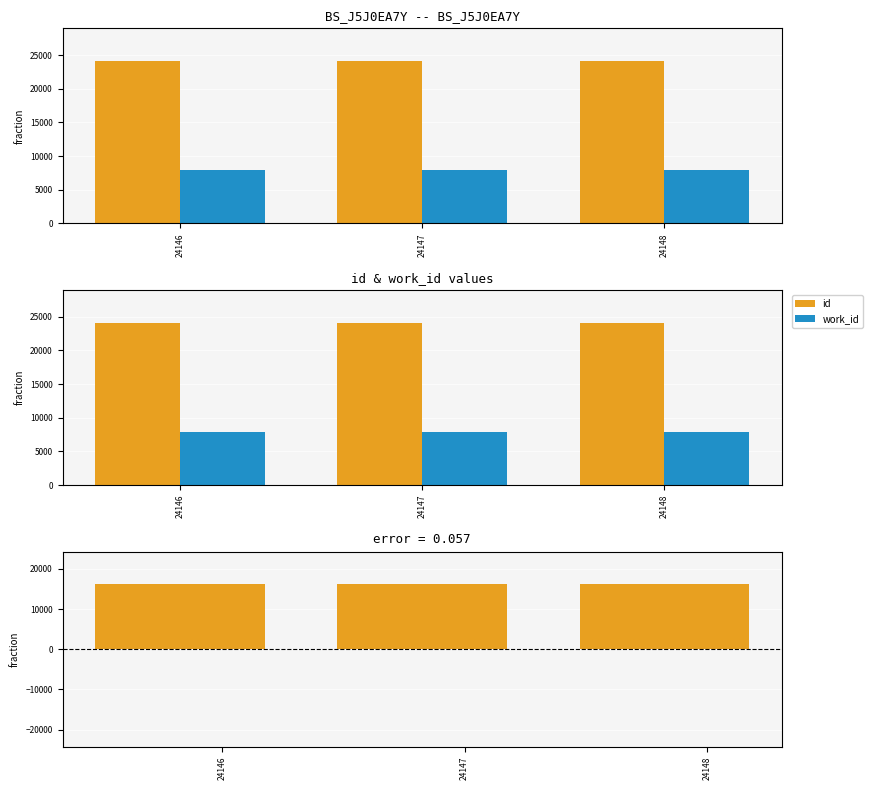

At 24148, list the series in order from largest to smallest.

id, id - work_id, work_id